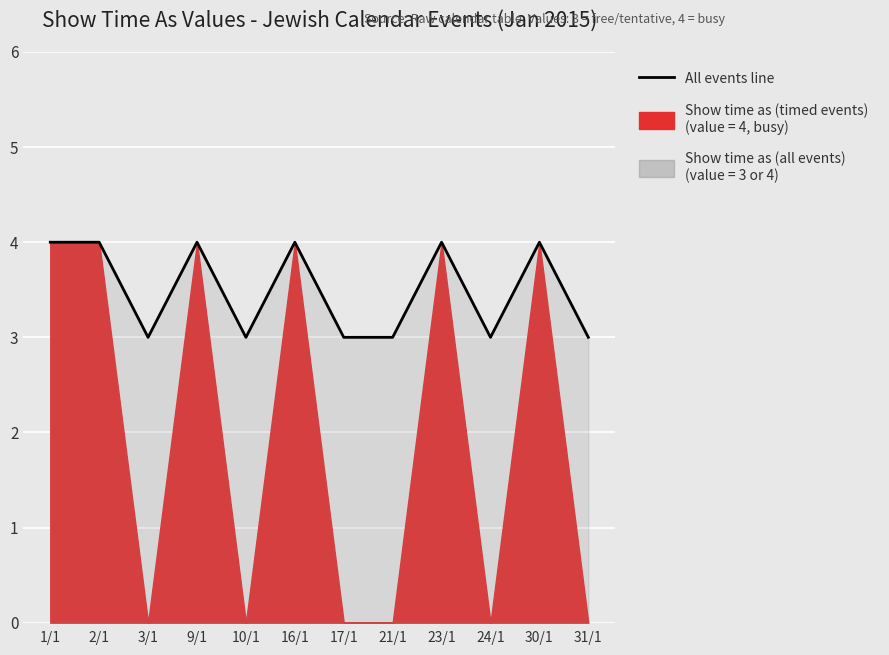

Where is the first local minimum?

3/1